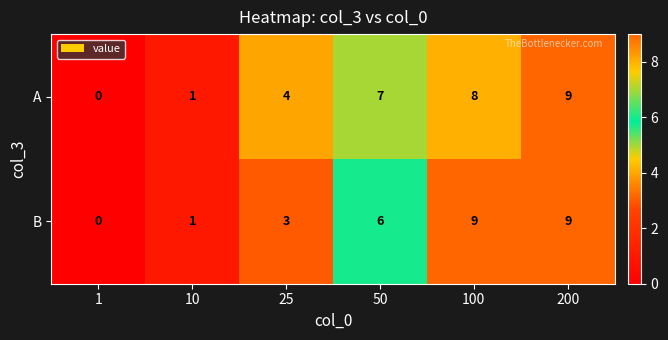

True or false: B has a value of 9 at 100.

True